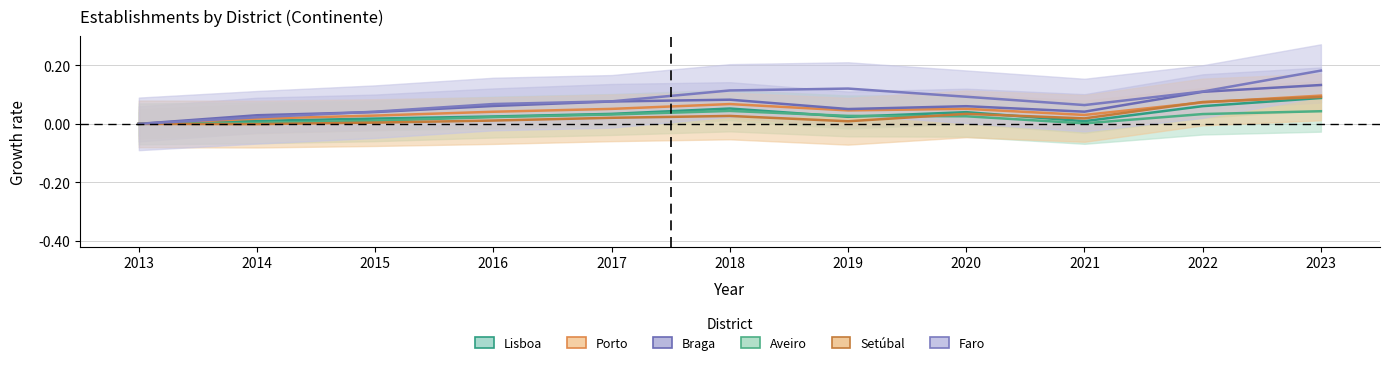

Rank the categories by Aveiro value from highest to lowest.

2018, 2023, 2022, 2017, 2019, 2020, 2016, 2015, 2014, 2021, 2013